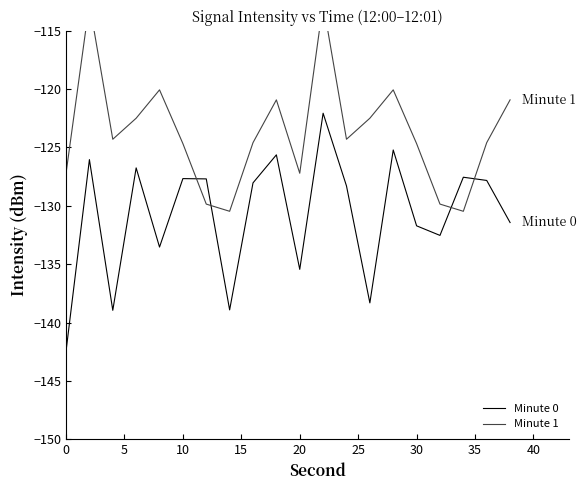

Which series has the largest total across all categories?

Minute 1